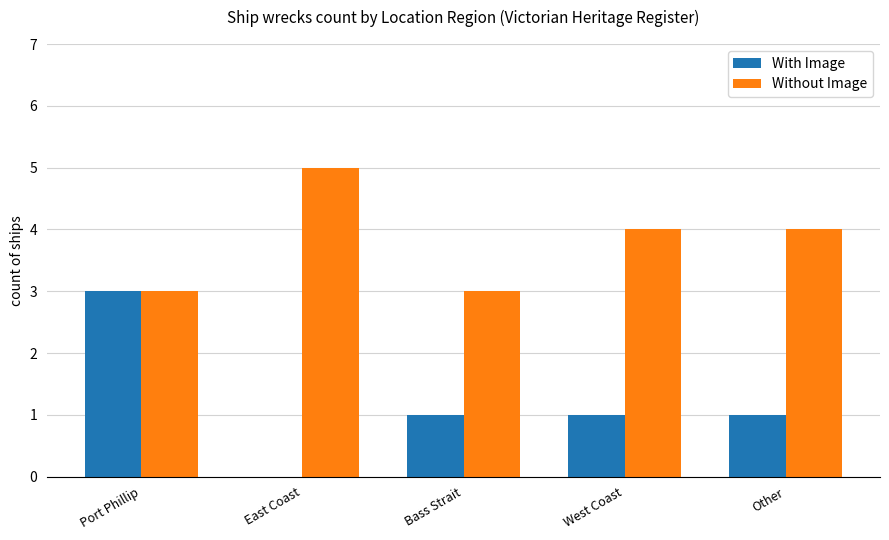

What is the total value across all series at East Coast?

5